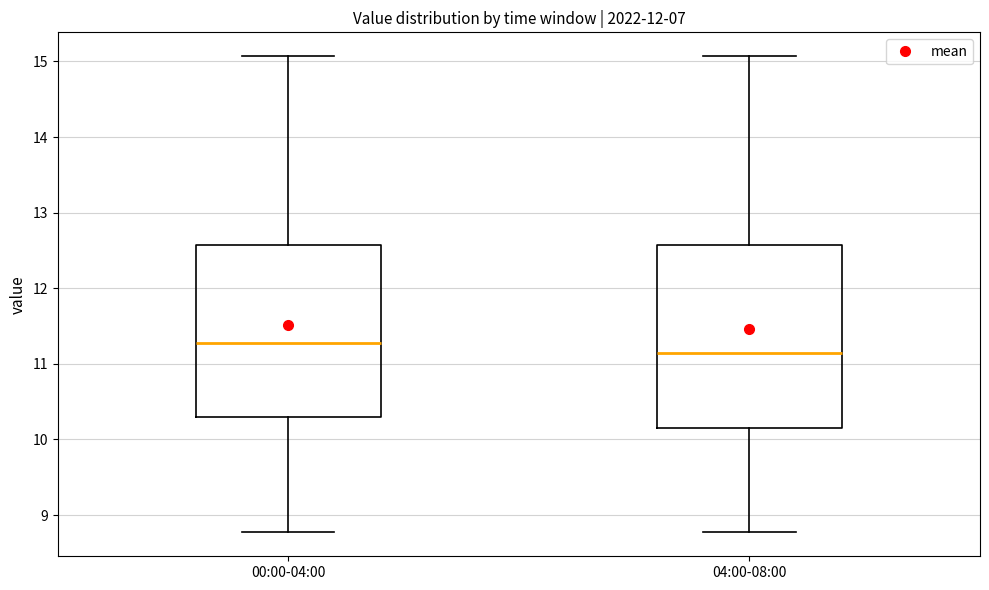

Reading left to right, read every box against the y-axis: the position of its median line, the range the box covers, and the ends of its whiskers. The values are not printed on the chart, so give them approximately, as read against the axis.

00:00-04:00: median 11.3, box 10.3 to 12.6, whiskers 8.8 to 15.1
04:00-08:00: median 11.1, box 10.2 to 12.6, whiskers 8.8 to 15.1